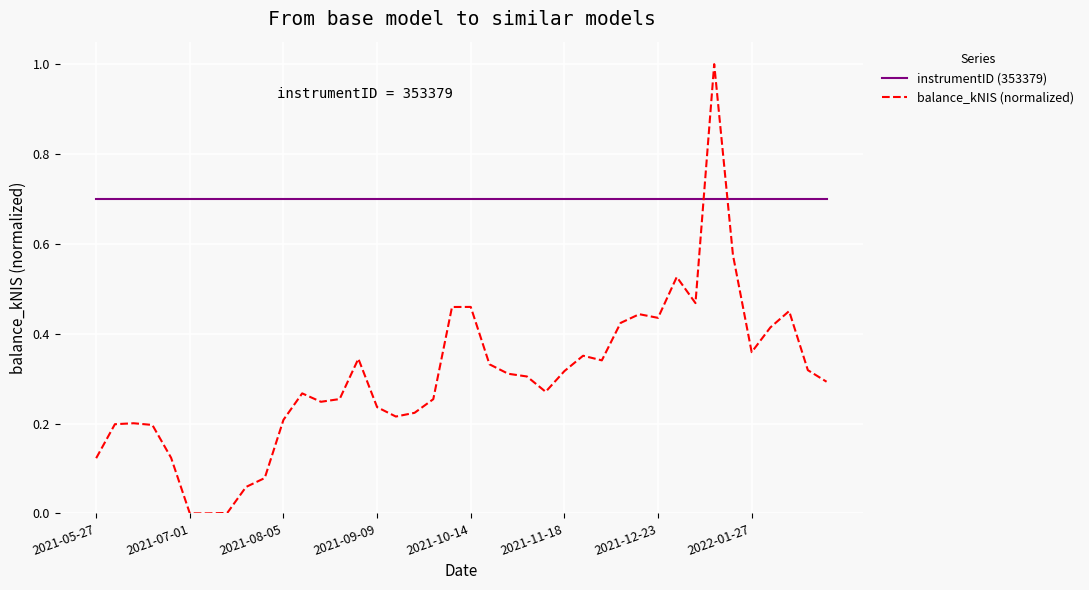

How many intersections are there between instrumentID (353379) and balance_kNIS (normalized)?

2